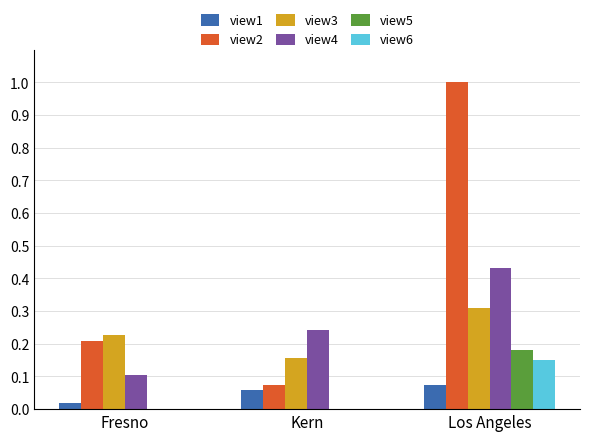

Which label corresponds to the largest value in the chart?

Los Angeles